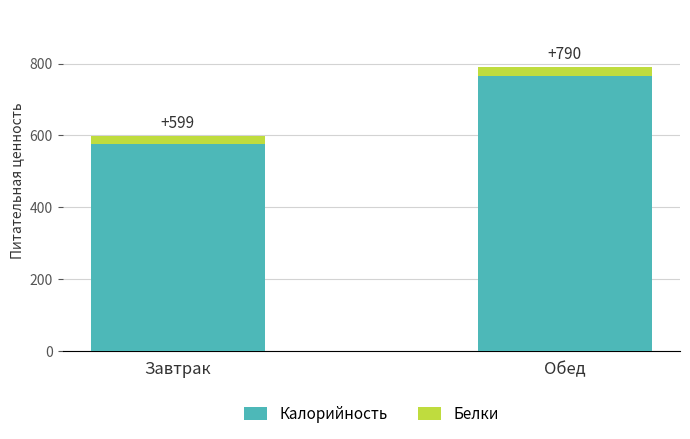

The value of Белки at Завтрак is 22.0. True or false?

True